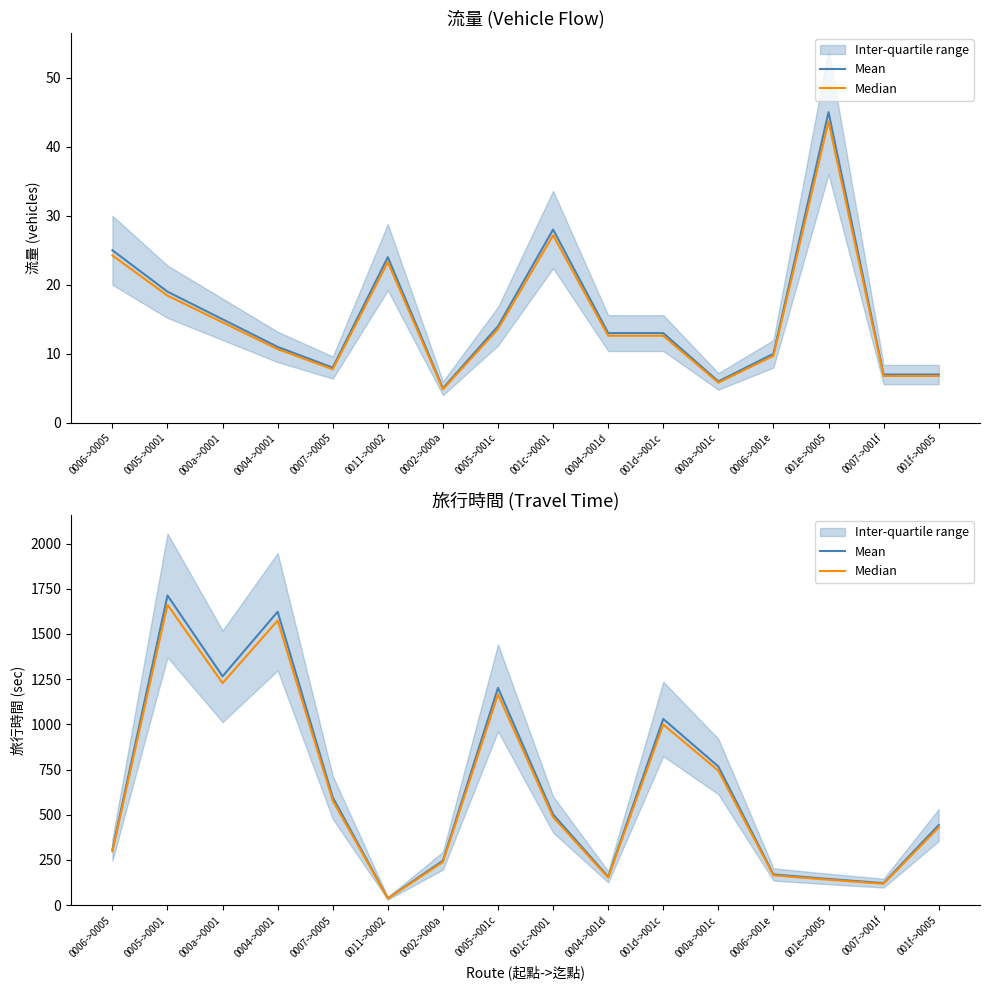

Rank the categories by Median value from highest to lowest.

0005->0001, 0004->0001, 000a->0001, 0005->001c, 001d->001c, 000a->001c, 0007->0005, 001c->0001, 001f->0005, 0006->0005, 0002->000a, 0006->001e, 0004->001d, 001e->0005, 0007->001f, 0011->0002